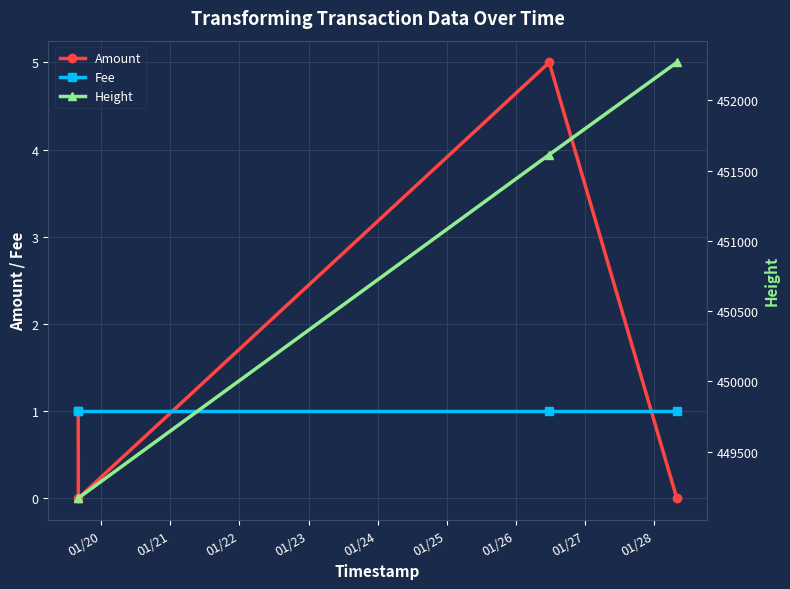

What are all the series names shown in the legend?

Amount, Fee, Height